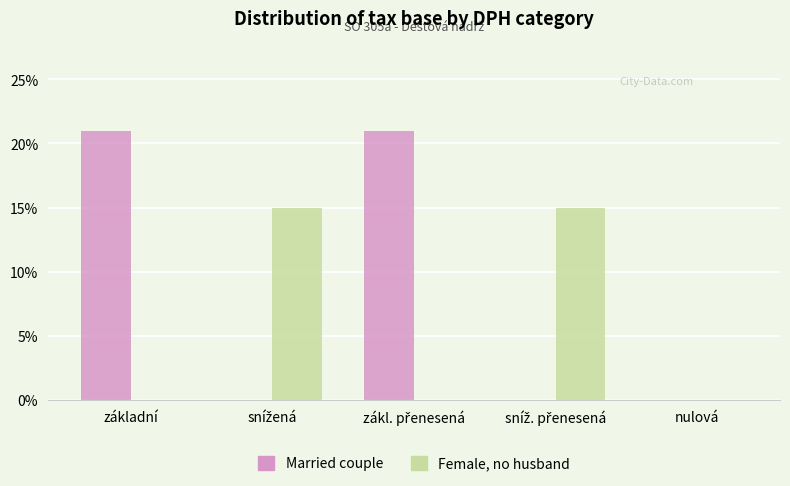

What is the difference between the Female, no husband values at sníž. přenesená and základní?

0.1